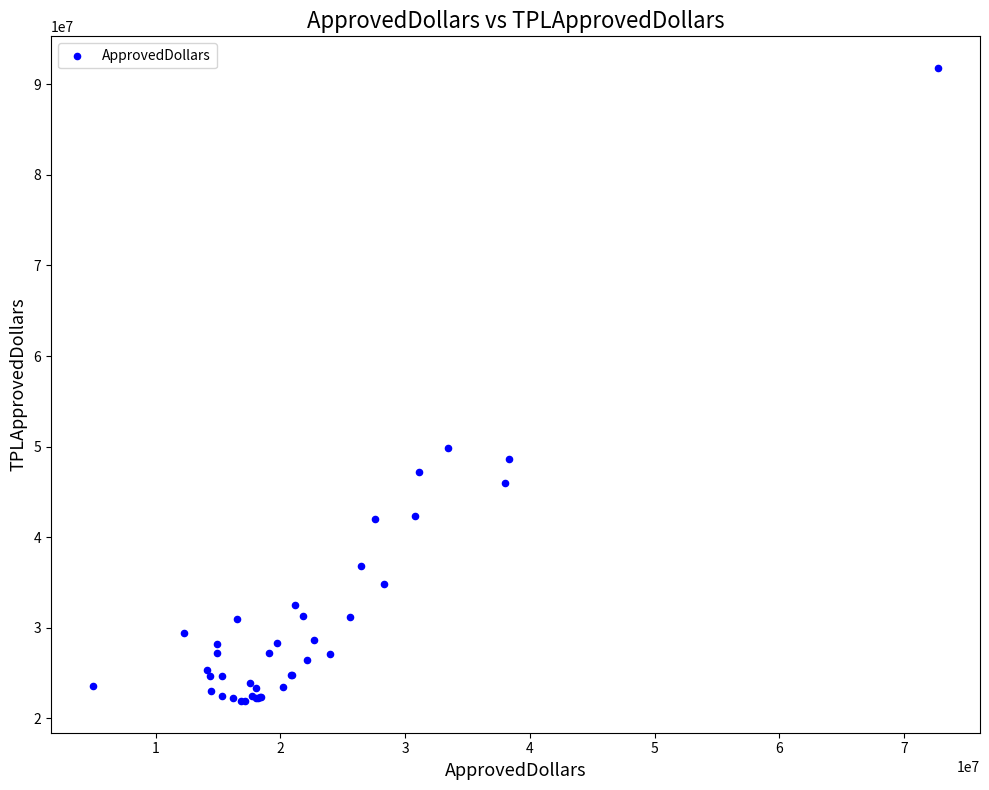

What Y value in the scatter plot is closest to 56853223?

49897657.0